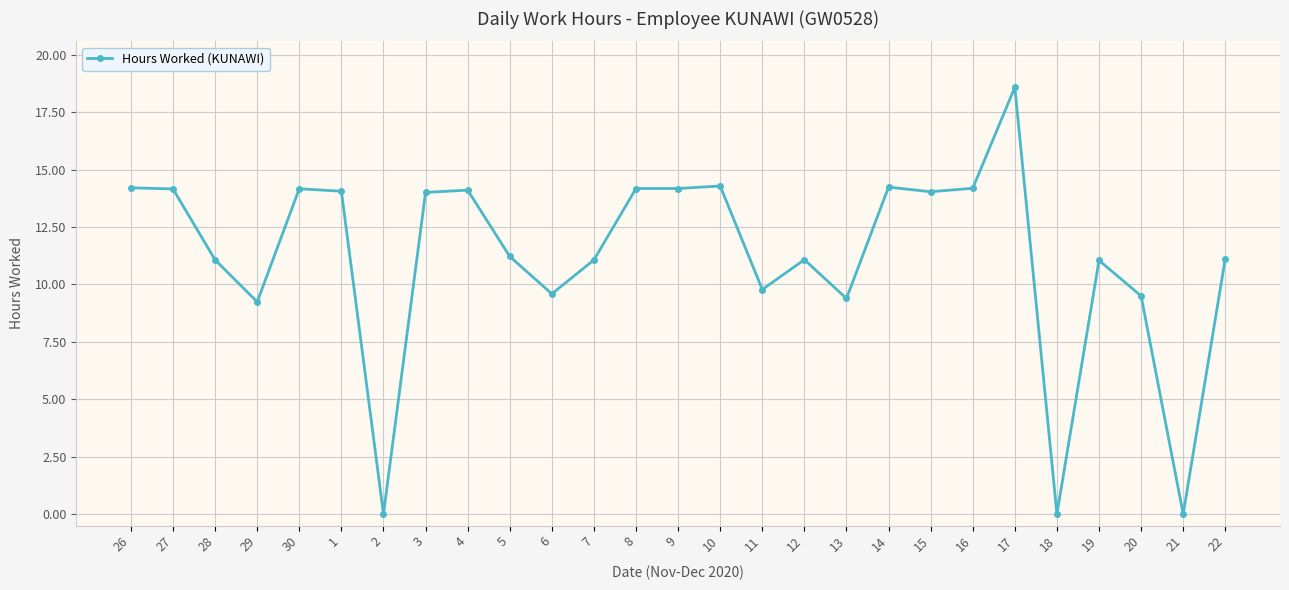

Is it true that the value at 1 is 14.1?

True